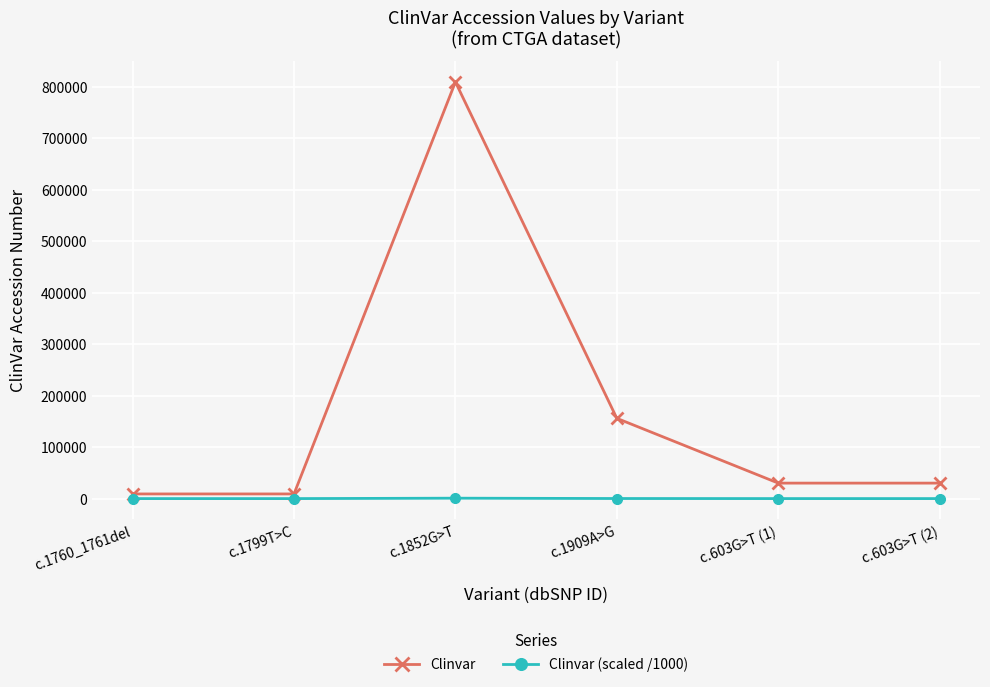

What is the maximum value shown in the chart?

809129.0